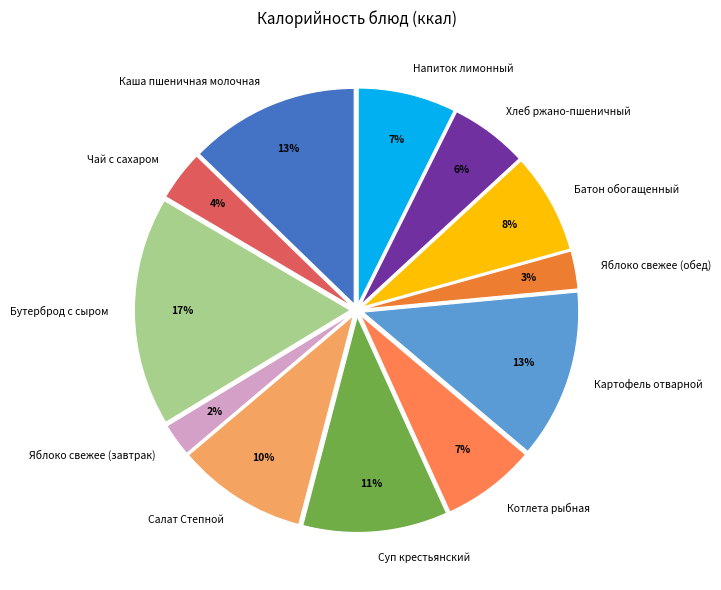

To the nearest percent, what portion does Каша пшеничная молочная represent?

13%